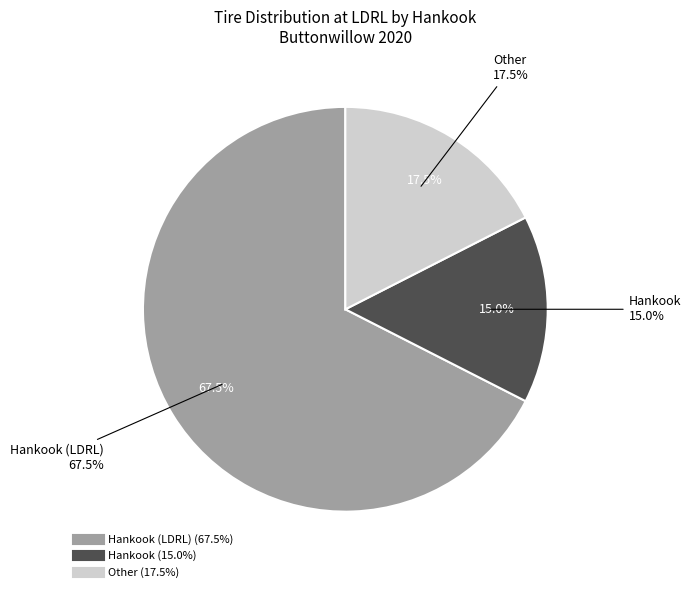

Which category accounts for the majority?

Hankook (LDRL)